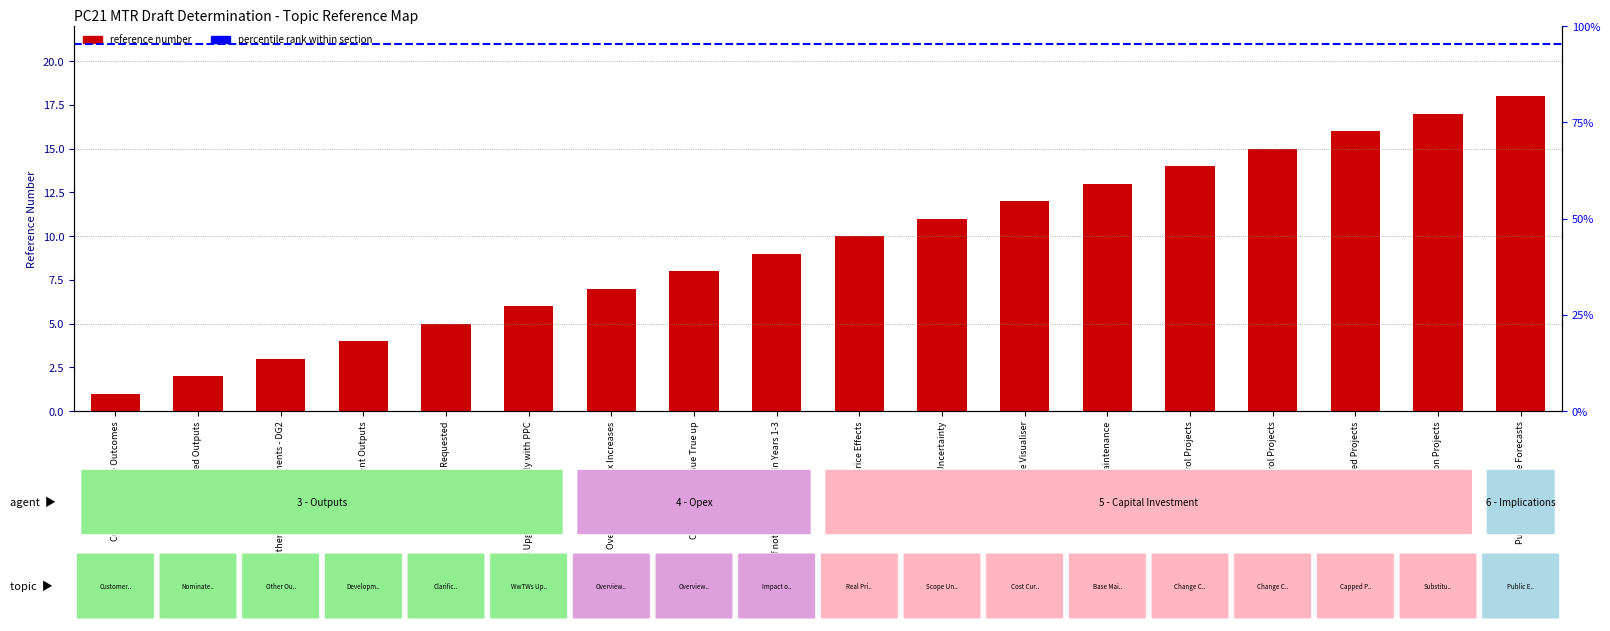

What is the value of the 8th bar from the left?

8